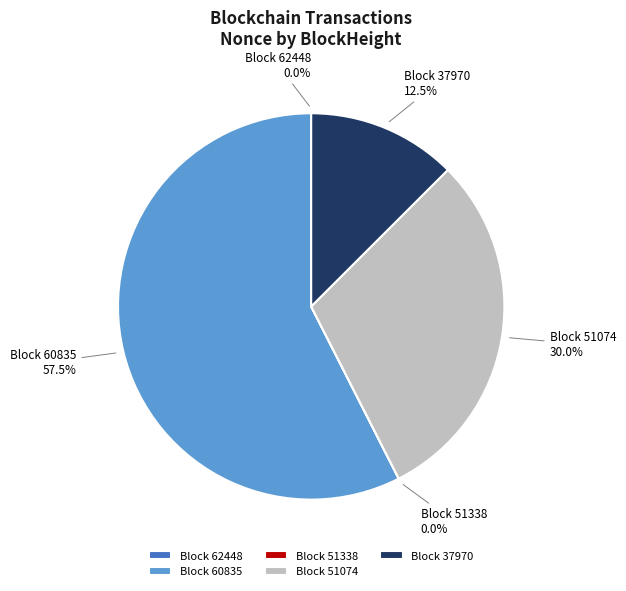

What is the largest slice in the pie chart?

Block 60835